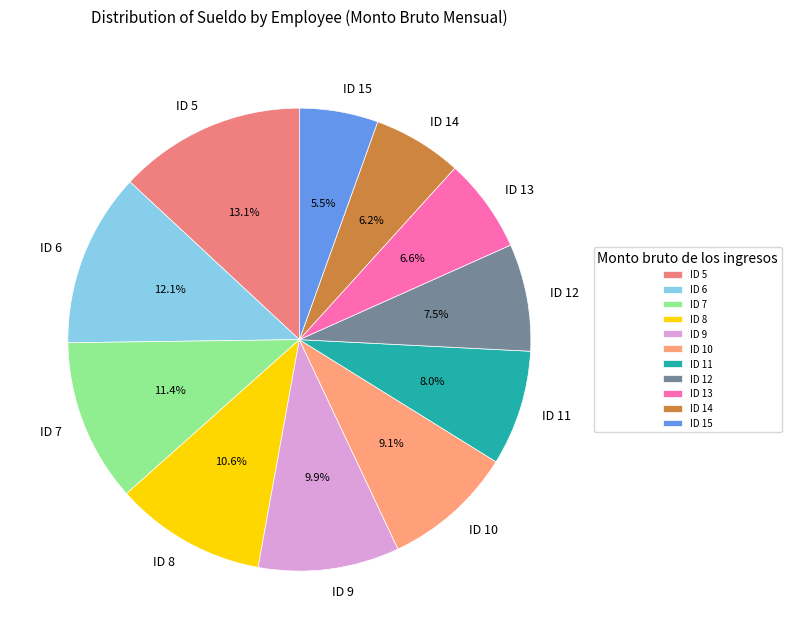

To the nearest percent, what is the average slice percentage?

9%